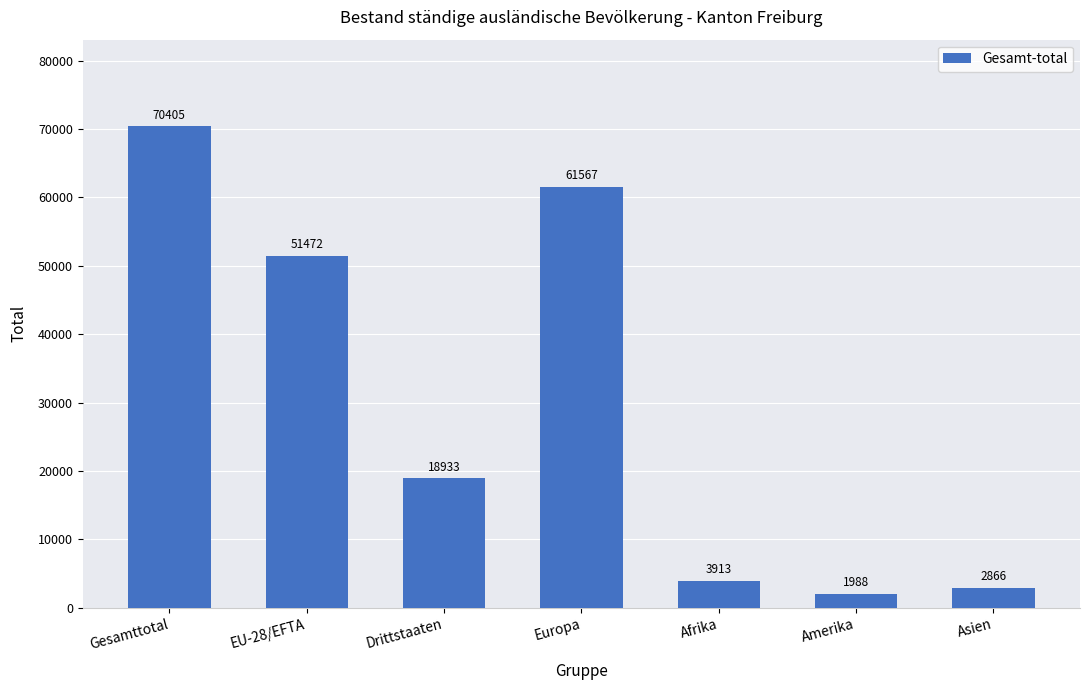

At which label is the value closest to 36196?

EU-28/EFTA